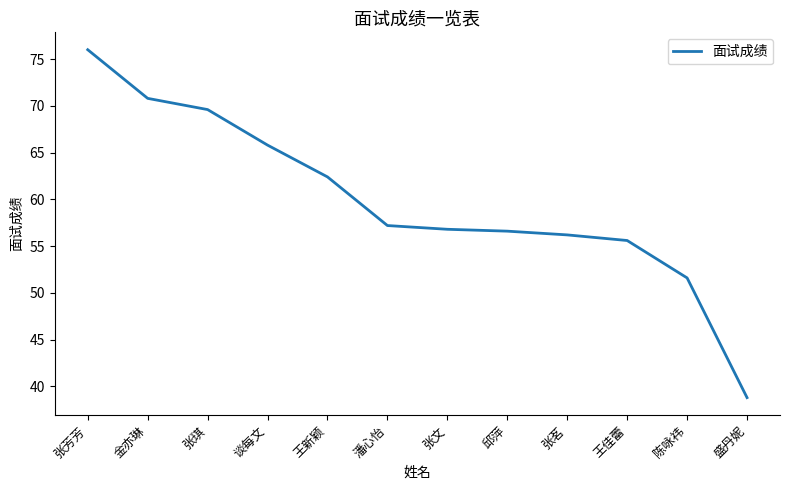

True or false: the data has more than 1 interior local peaks.

False